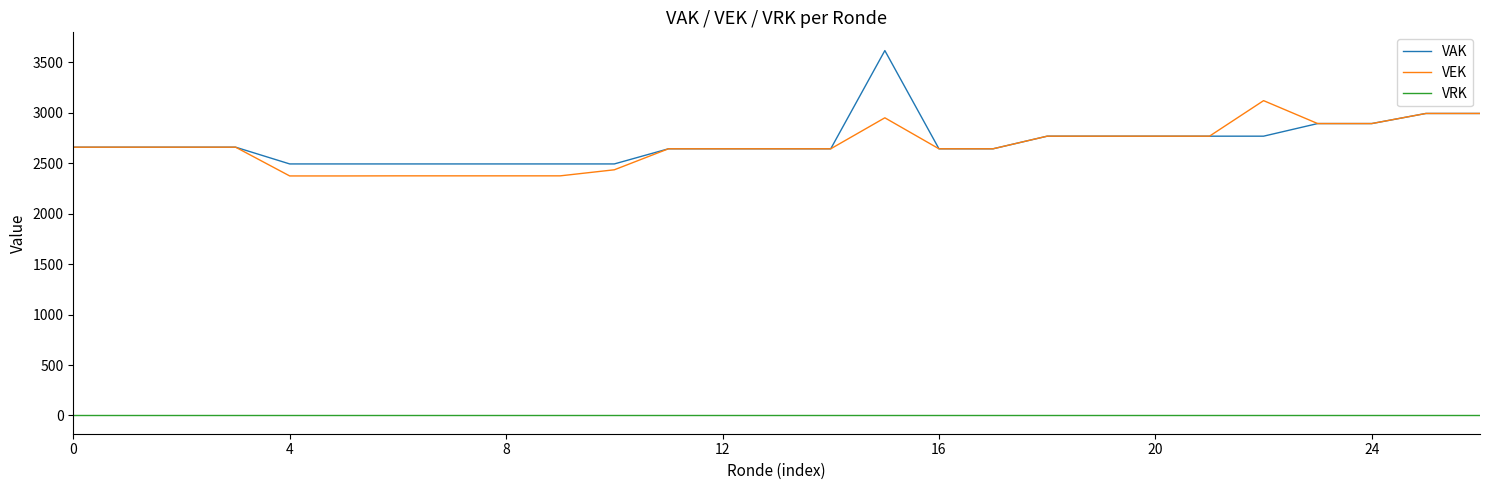

Which series has the largest range (max minus min)?

VAK